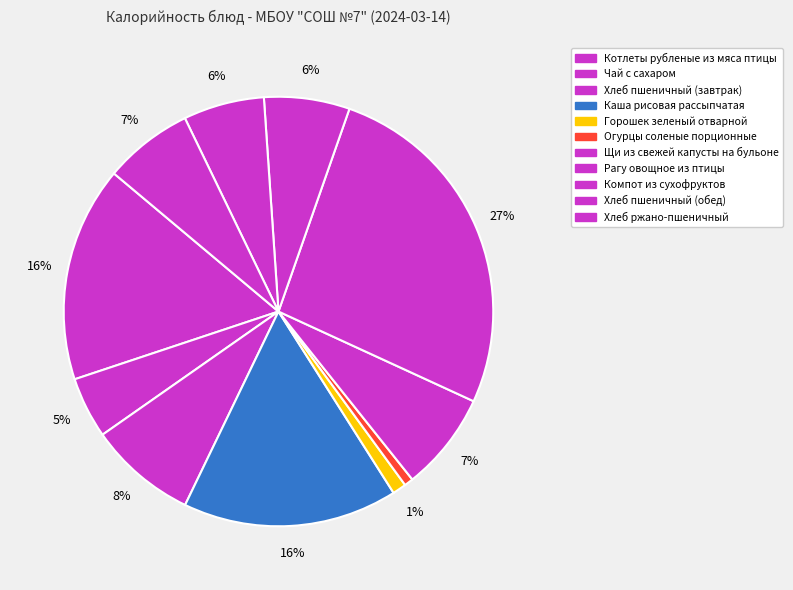

What portion of the pie excludes Горошек зеленый отварной?

99.0%